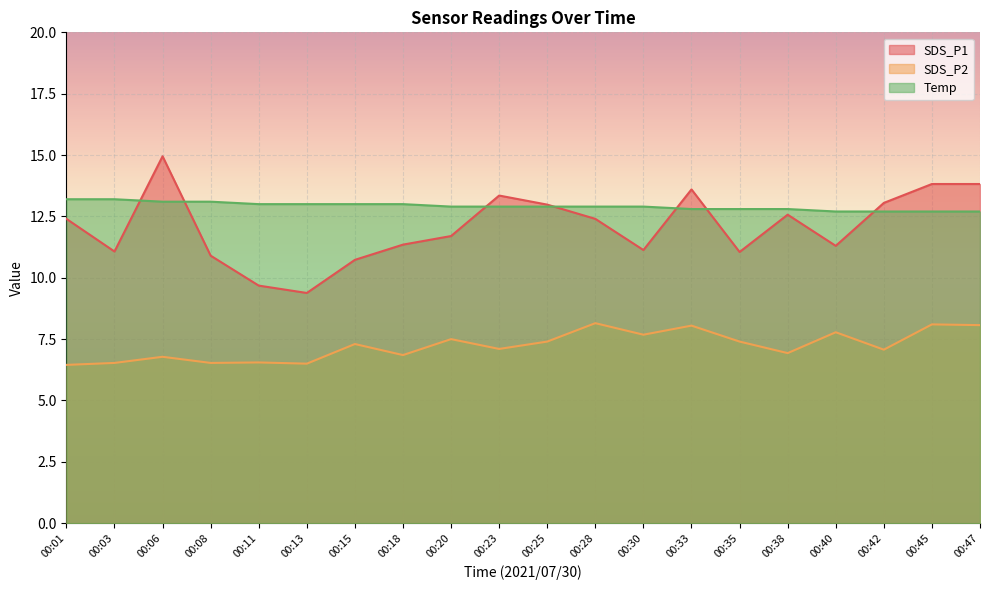

What is the total value across all series at 00:42?

32.8